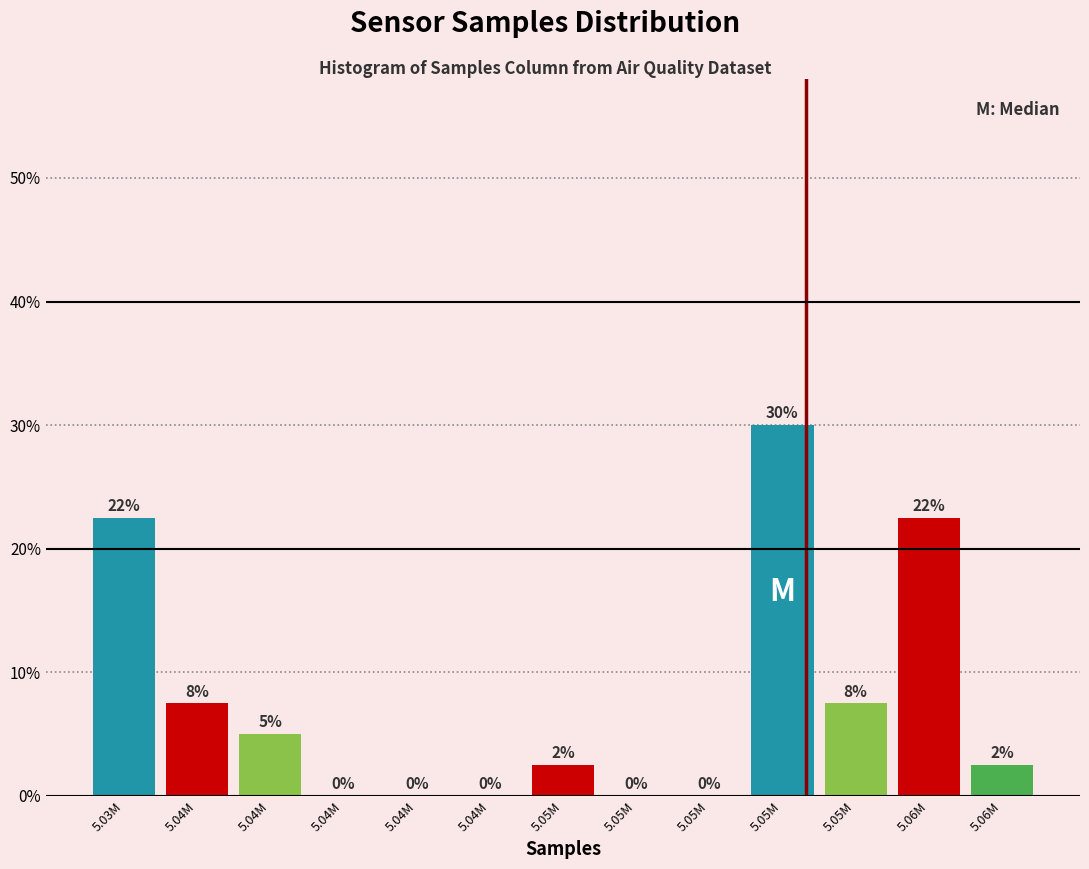

Are the bars horizontal?

No